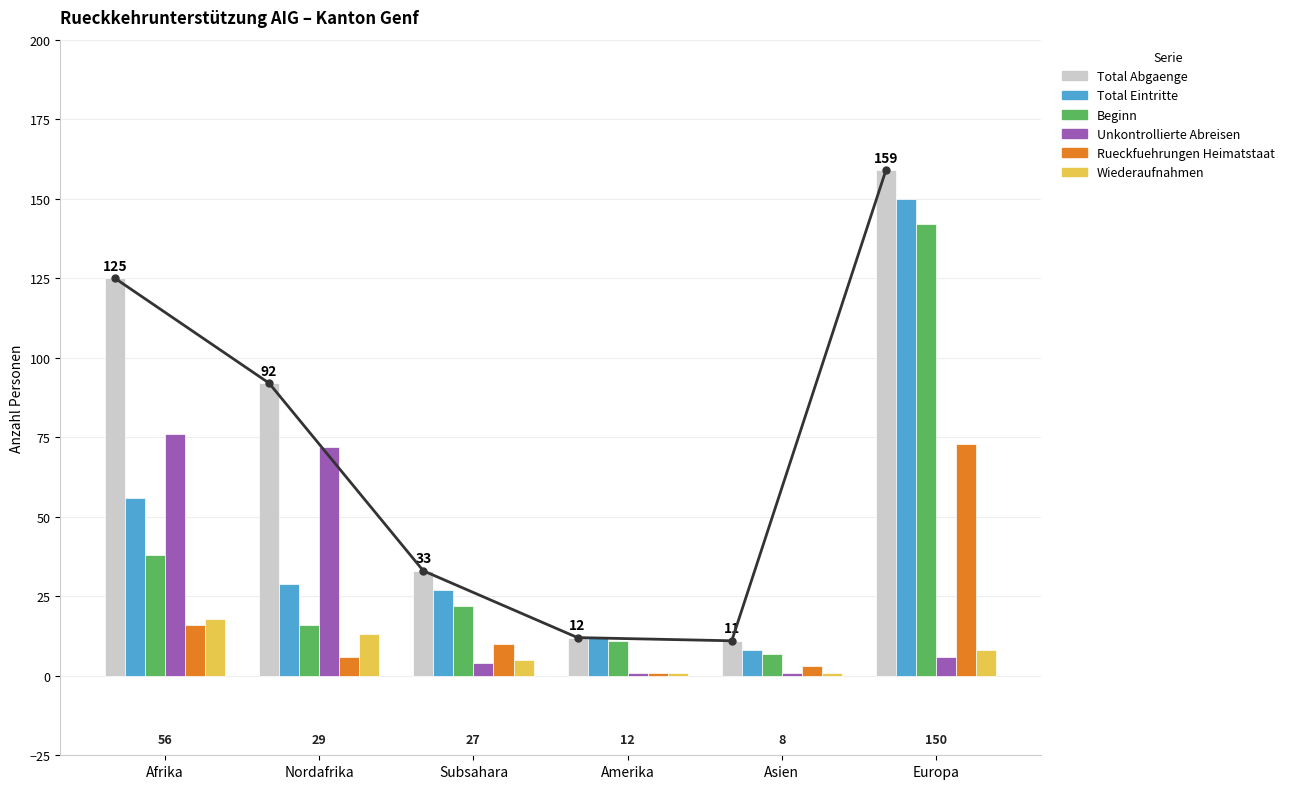

What is the value of the Total Abgaenge bar at the 6th from the left?

159